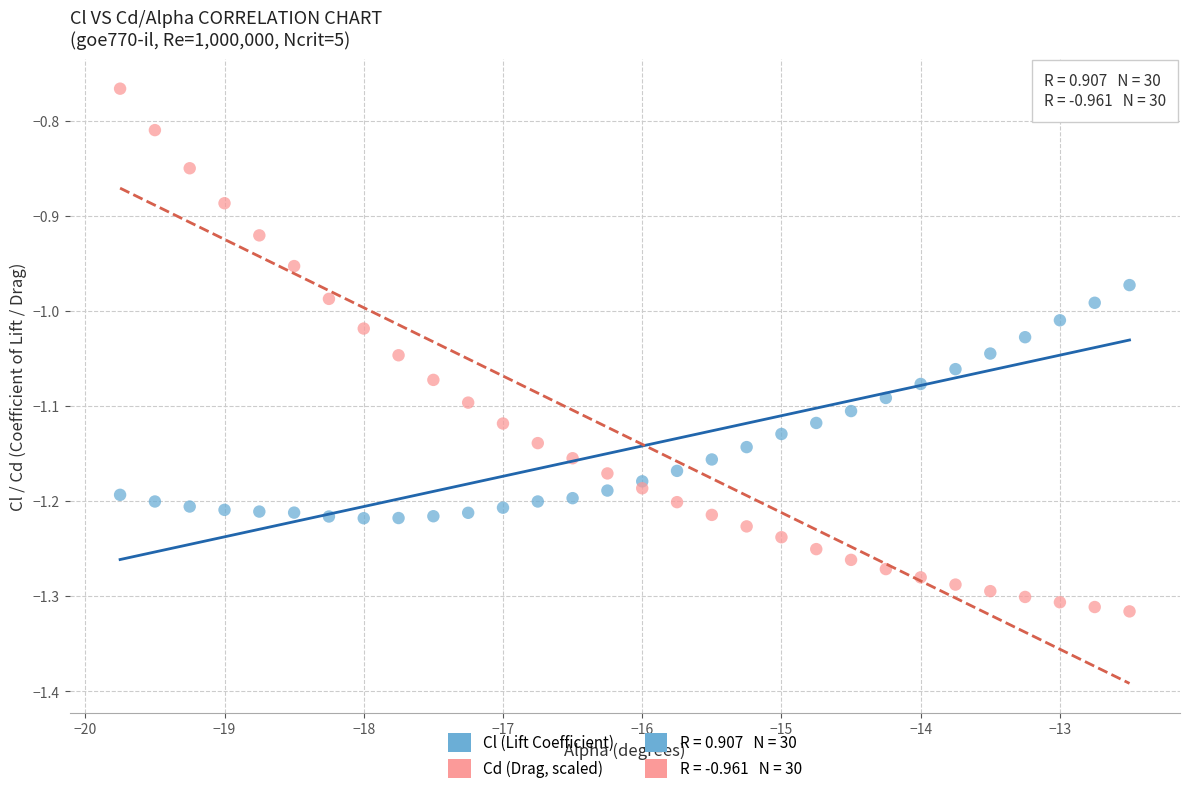

Across all data points, what is the range of X values (max minus min)?

7.2